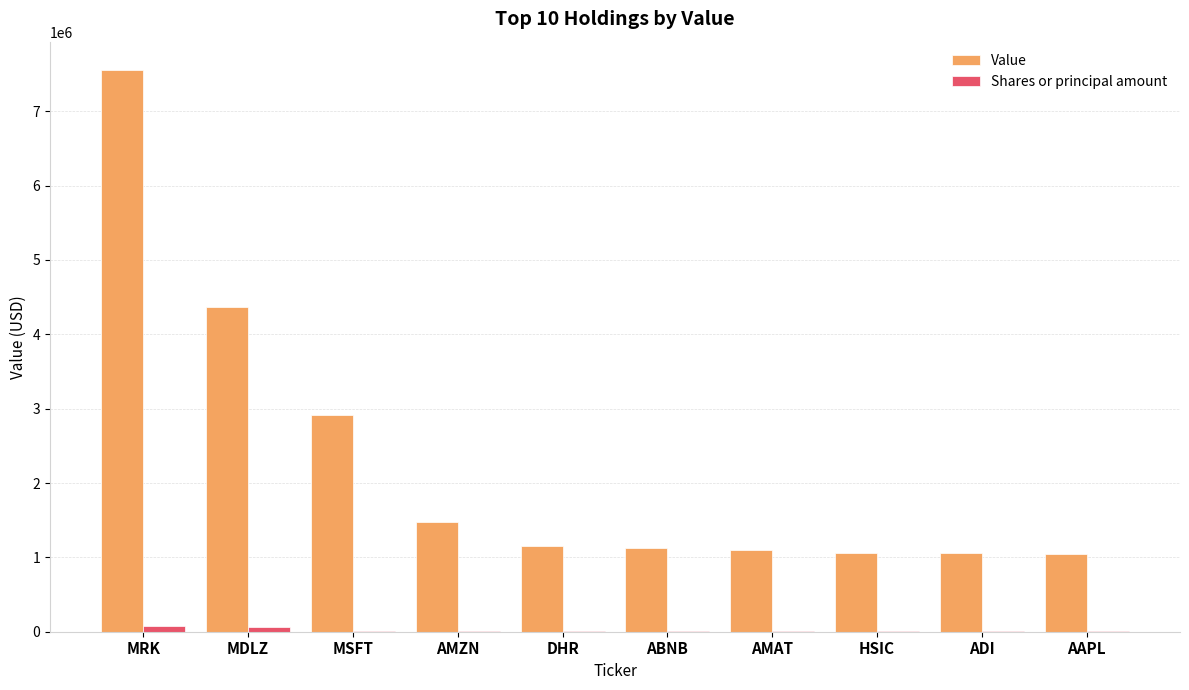

The Value series shows 2912984 at MSFT. True or false?

True